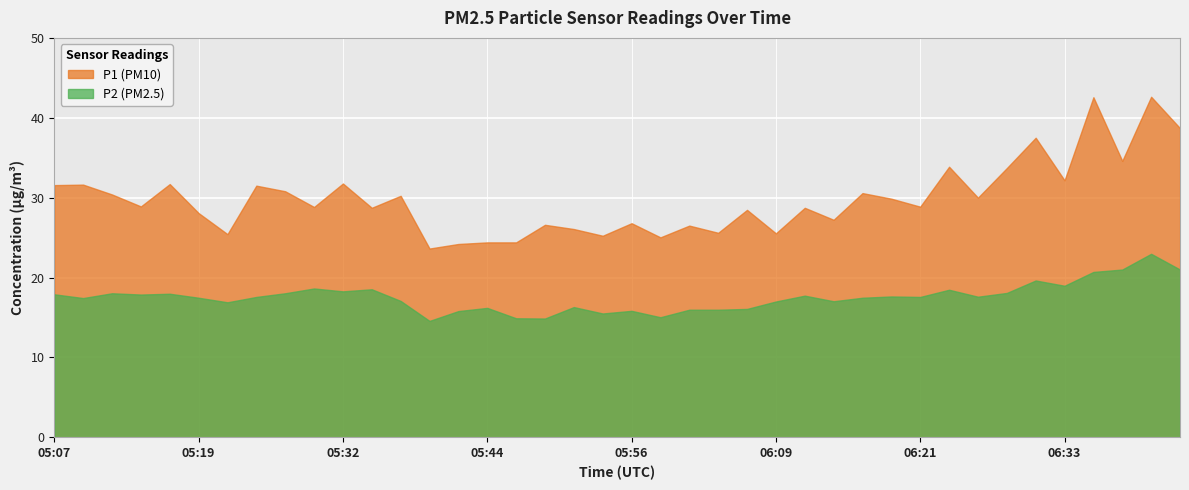

What is the label of the 17th point from the right?

06:04